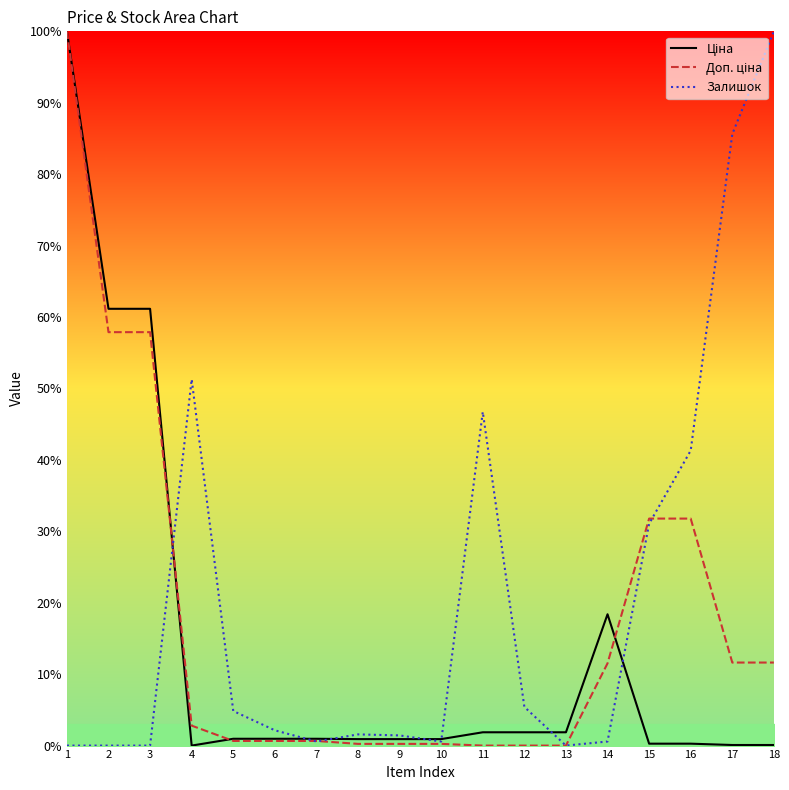

List the series in order of their overall mean, lowest first.

Ціна, Доп. ціна, Залишок